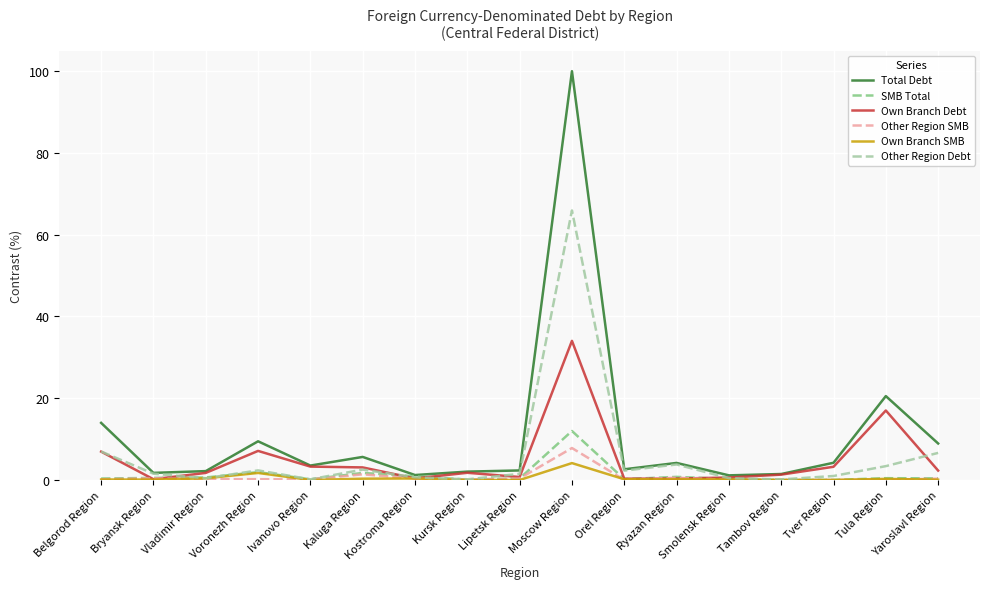

Between Tambov Region and Tula Region, which series saw the biggest shift?

Total Debt